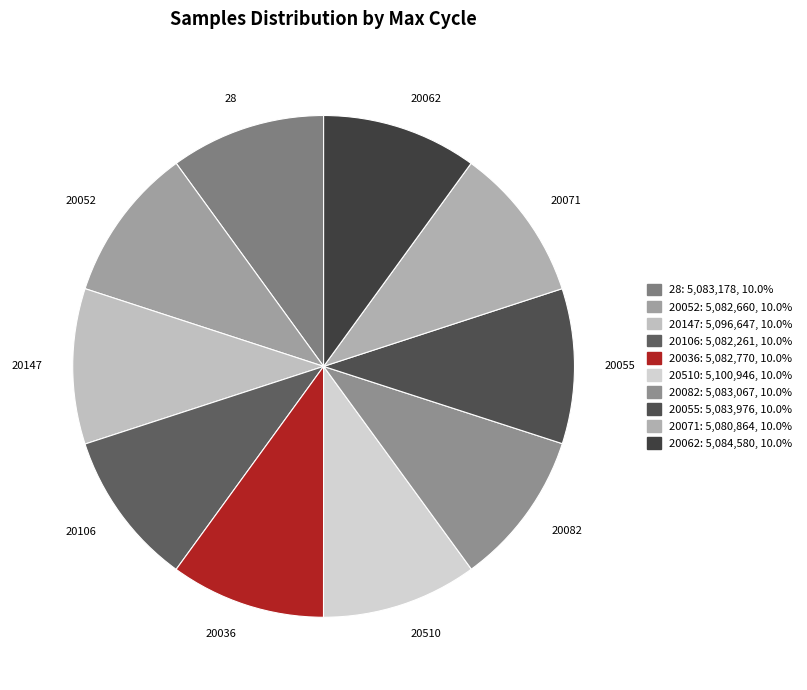

Approximately how many times larger is the value at 20055 compared to 20052?

1.0